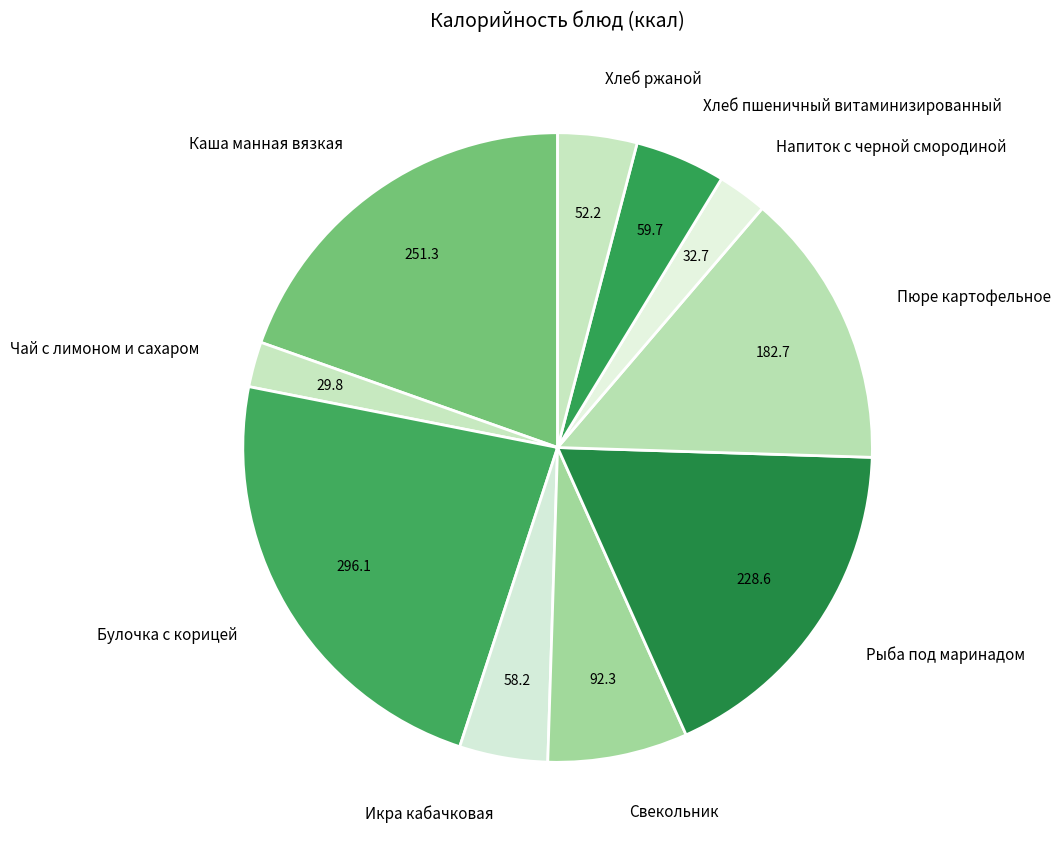

Do Булочка с корицей and Хлеб ржаной together represent more than half of the pie?

No